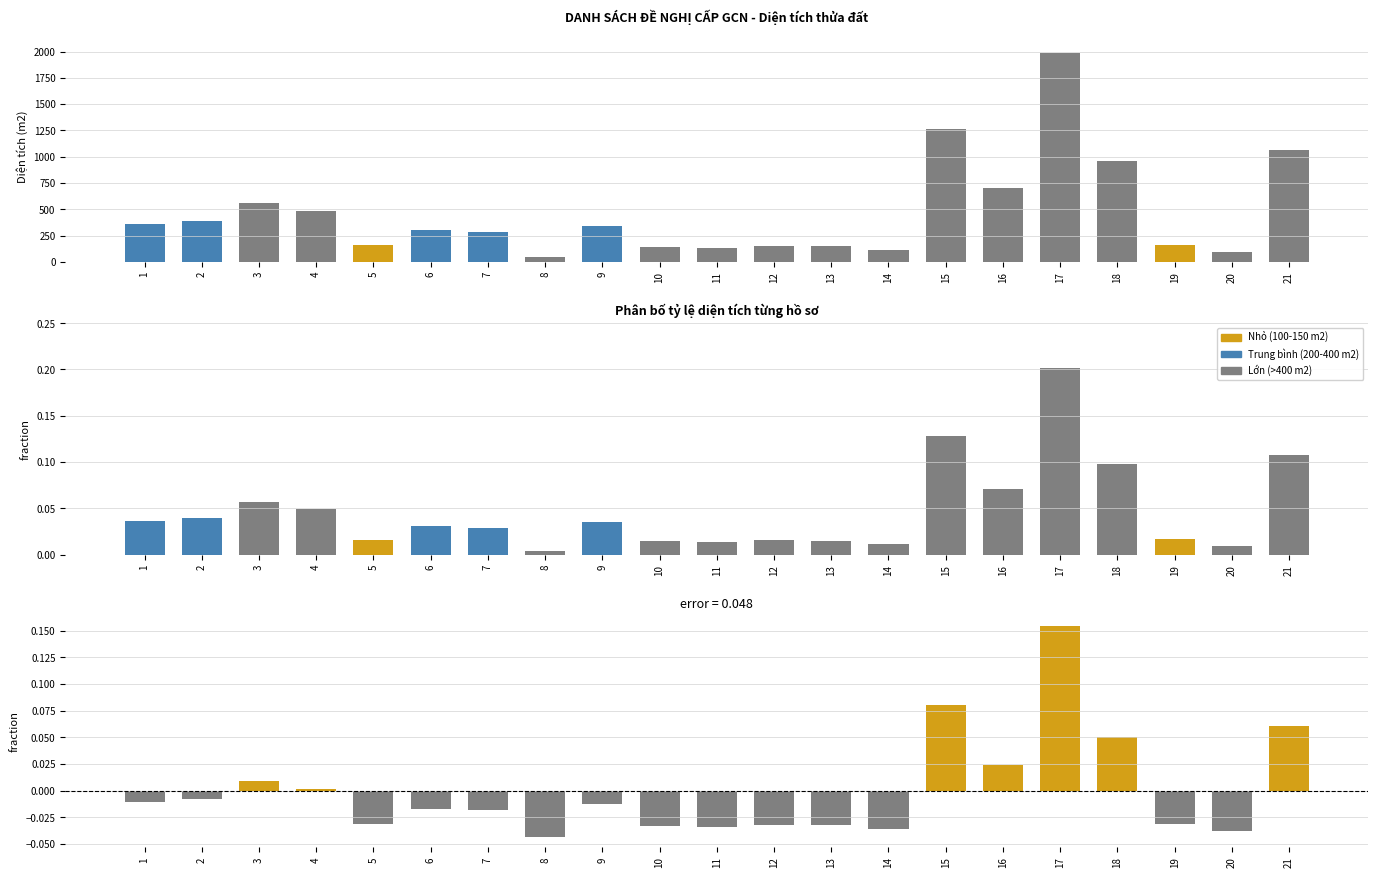

List the labels in order of Diện tích (m2) value, smallest first.

8, 20, 14, 11, 10, 13, 12, 5, 19, 7, 6, 9, 1, 2, 4, 3, 16, 18, 21, 15, 17